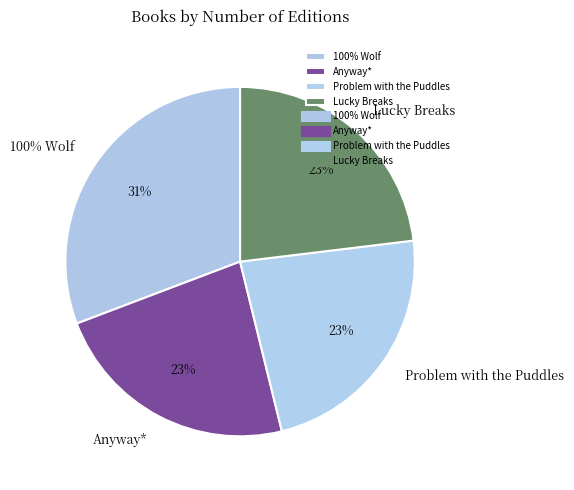

How many slices are in this pie chart?

4